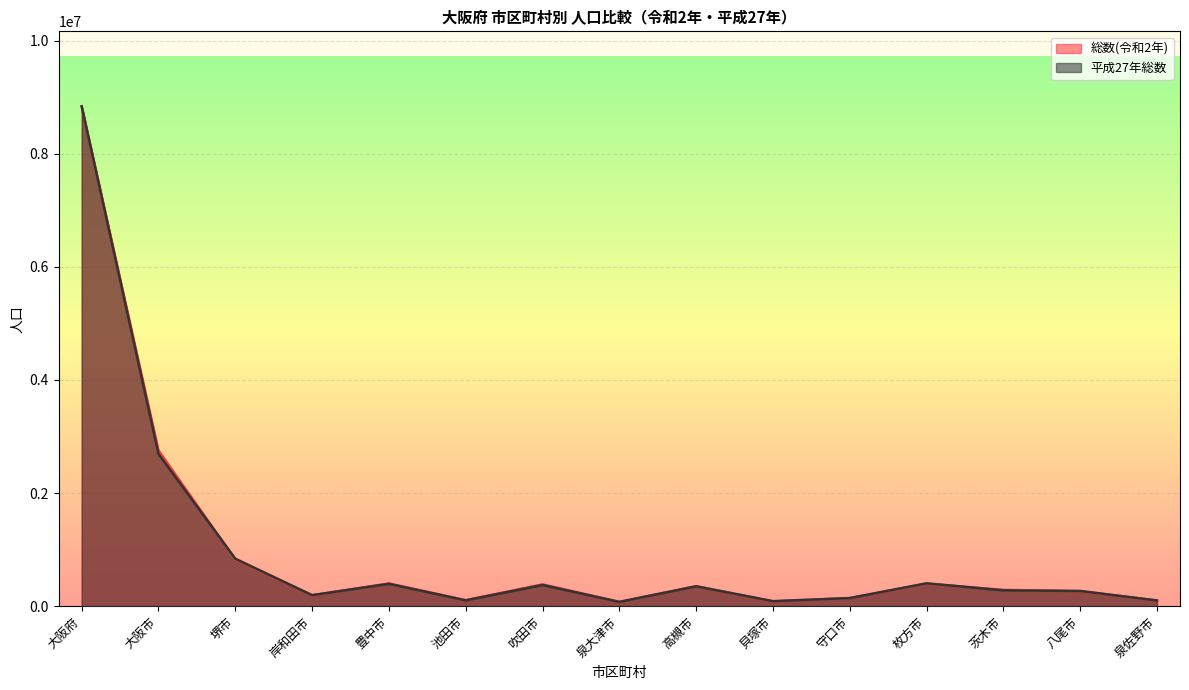

List the labels in order of 総数(令和2年) value, smallest first.

泉大津市, 貝塚市, 泉佐野市, 池田市, 守口市, 岸和田市, 八尾市, 茨木市, 高槻市, 吹田市, 枚方市, 豊中市, 堺市, 大阪市, 大阪府